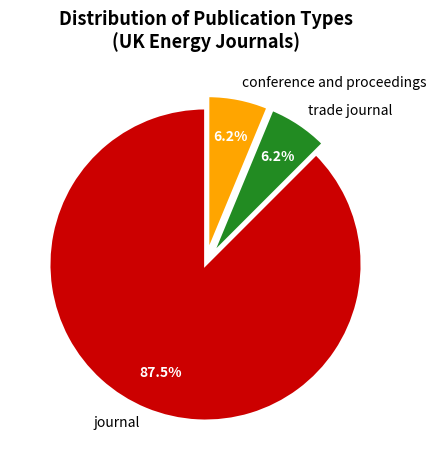

Which category accounts for the majority?

journal